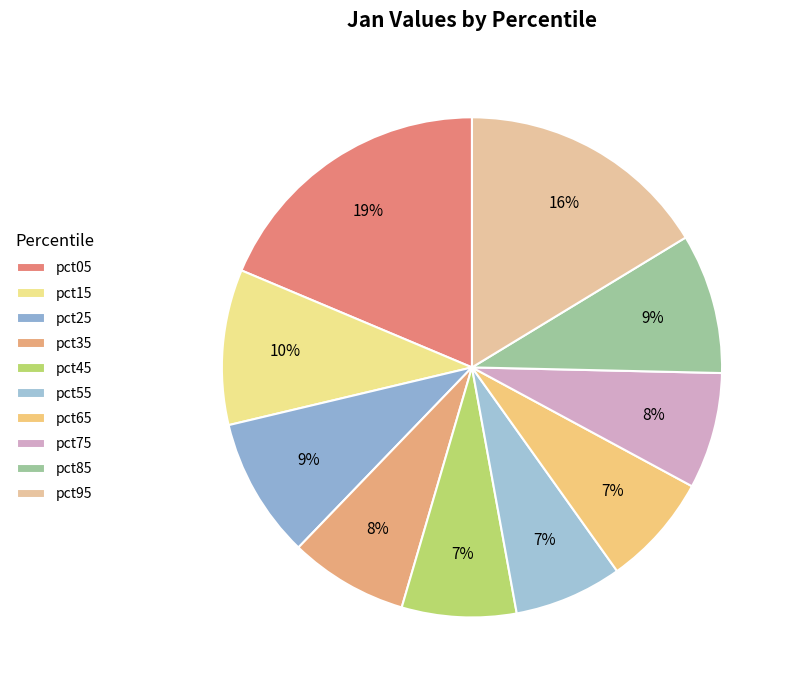

Rank the categories by value from lowest to highest.

pct55, pct65, pct45, pct75, pct35, pct85, pct25, pct15, pct95, pct05